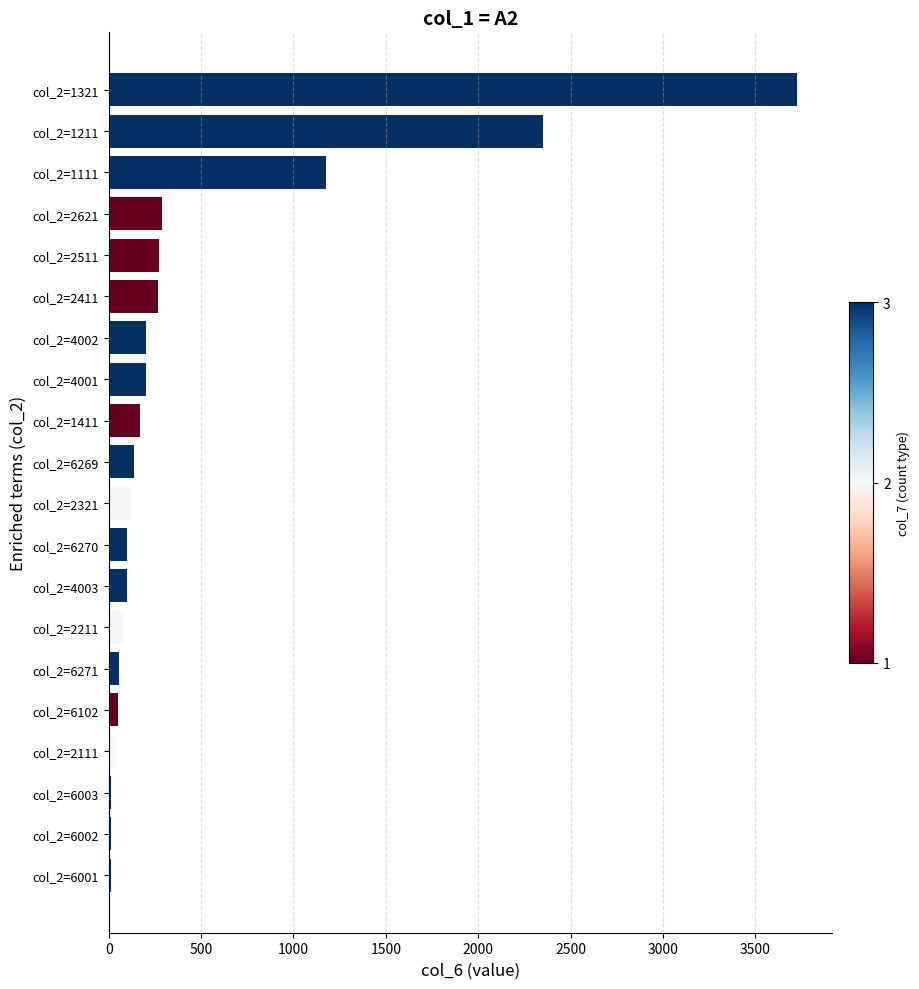

The value at col_2=2411 is 268. True or false?

True